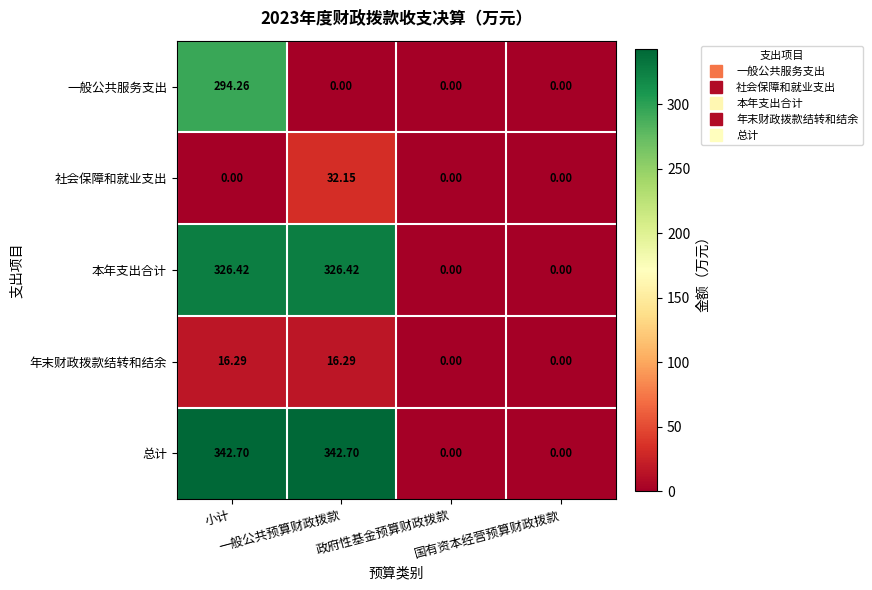

Which series has the widest spread of values?

总计